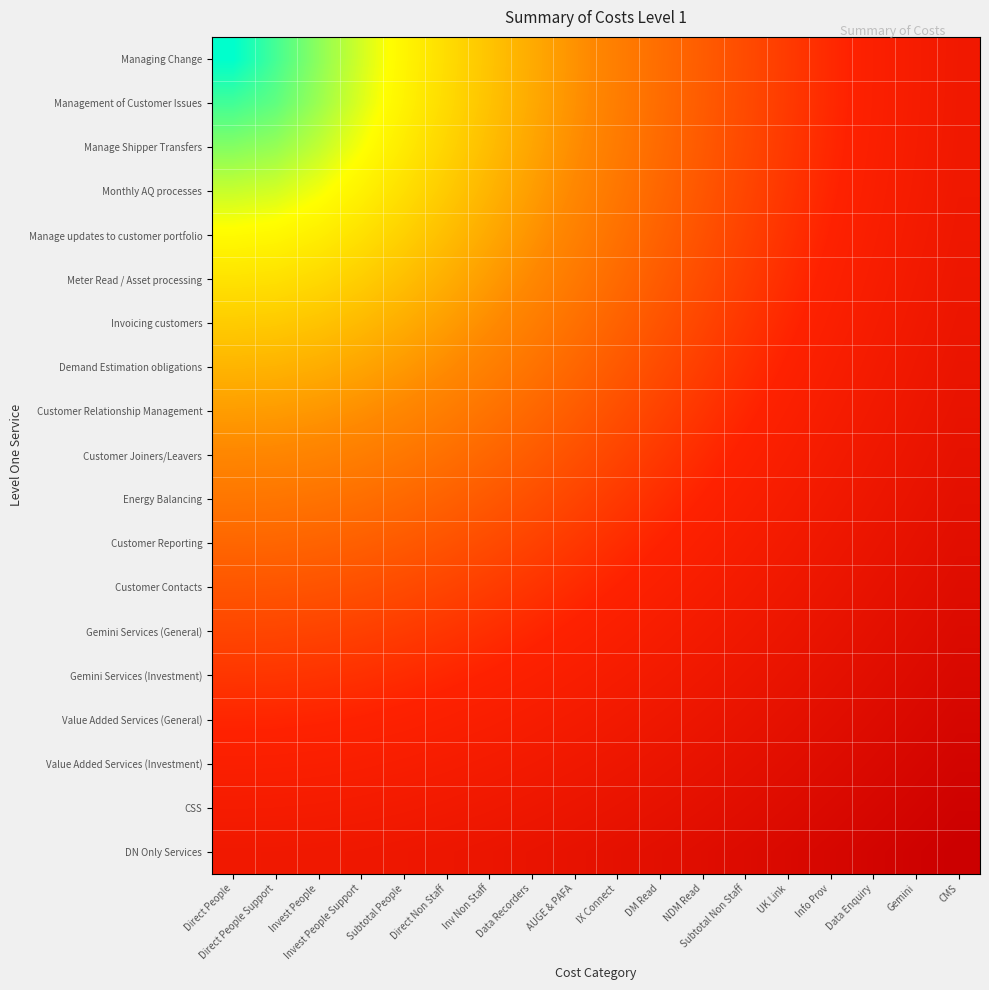

Reading left to right, what are all the values shown in this chart?

Managing Change: Direct People=0.0	Direct People Support=0.1	Invest People=0.2	Invest People Support=0.3	Subtotal People=0.4	Direct Non Staff=0.6	Inv Non Staff=0.7	Data Recorders=0.8	AUGE & PAFA=0.9	IX Connect=1.0	DM Read=1.1	NDM Read=1.2	Subtotal Non Staff=1.3	UK Link=1.4	Info Prov=1.6	Data Enquiry=1.7	Gemini=1.8	CMS=1.9
Management of Customer Issues: Direct People=0.1	Direct People Support=0.2	Invest People=0.2	Invest People Support=0.3	Subtotal People=0.5	Direct Non Staff=0.6	Inv Non Staff=0.7	Data Recorders=0.8	AUGE & PAFA=0.9	IX Connect=1.0	DM Read=1.1	NDM Read=1.2	Subtotal Non Staff=1.3	UK Link=1.4	Info Prov=1.6	Data Enquiry=1.7	Gemini=1.8	CMS=1.9
Manage Shipper Transfers: Direct People=0.2	Direct People Support=0.2	Invest People=0.3	Invest People Support=0.4	Subtotal People=0.5	Direct Non Staff=0.6	Inv Non Staff=0.7	Data Recorders=0.8	AUGE & PAFA=0.9	IX Connect=1.0	DM Read=1.1	NDM Read=1.2	Subtotal Non Staff=1.3	UK Link=1.5	Info Prov=1.6	Data Enquiry=1.7	Gemini=1.8	CMS=1.9
Monthly AQ processes: Direct People=0.3	Direct People Support=0.3	Invest People=0.4	Invest People Support=0.5	Subtotal People=0.5	Direct Non Staff=0.6	Inv Non Staff=0.7	Data Recorders=0.8	AUGE & PAFA=0.9	IX Connect=1.0	DM Read=1.2	NDM Read=1.3	Subtotal Non Staff=1.4	UK Link=1.5	Info Prov=1.6	Data Enquiry=1.7	Gemini=1.8	CMS=1.9
Manage updates to customer portfolio: Direct People=0.4	Direct People Support=0.4	Invest People=0.5	Invest People Support=0.5	Subtotal People=0.6	Direct Non Staff=0.7	Inv Non Staff=0.8	Data Recorders=0.9	AUGE & PAFA=1.0	IX Connect=1.1	DM Read=1.2	NDM Read=1.3	Subtotal Non Staff=1.4	UK Link=1.5	Info Prov=1.6	Data Enquiry=1.7	Gemini=1.8	CMS=1.9
Meter Read / Asset processing: Direct People=0.5	Direct People Support=0.5	Invest People=0.6	Invest People Support=0.6	Subtotal People=0.7	Direct Non Staff=0.8	Inv Non Staff=0.8	Data Recorders=0.9	AUGE & PAFA=1.0	IX Connect=1.1	DM Read=1.2	NDM Read=1.3	Subtotal Non Staff=1.4	UK Link=1.5	Info Prov=1.6	Data Enquiry=1.7	Gemini=1.9	CMS=2.0
Invoicing customers: Direct People=0.6	Direct People Support=0.6	Invest People=0.7	Invest People Support=0.7	Subtotal People=0.8	Direct Non Staff=0.8	Inv Non Staff=0.9	Data Recorders=1.0	AUGE & PAFA=1.1	IX Connect=1.2	DM Read=1.3	NDM Read=1.4	Subtotal Non Staff=1.5	UK Link=1.6	Info Prov=1.7	Data Enquiry=1.8	Gemini=1.9	CMS=2.0
Demand Estimation obligations: Direct People=0.7	Direct People Support=0.7	Invest People=0.8	Invest People Support=0.8	Subtotal People=0.9	Direct Non Staff=0.9	Inv Non Staff=1.0	Data Recorders=1.1	AUGE & PAFA=1.2	IX Connect=1.2	DM Read=1.3	NDM Read=1.4	Subtotal Non Staff=1.5	UK Link=1.6	Info Prov=1.7	Data Enquiry=1.8	Gemini=1.9	CMS=2.0
Customer Relationship Management: Direct People=0.8	Direct People Support=0.8	Invest People=0.9	Invest People Support=0.9	Subtotal People=1.0	Direct Non Staff=1.0	Inv Non Staff=1.1	Data Recorders=1.1	AUGE & PAFA=1.2	IX Connect=1.3	DM Read=1.4	NDM Read=1.5	Subtotal Non Staff=1.6	UK Link=1.7	Info Prov=1.8	Data Enquiry=1.9	Gemini=2.0	CMS=2.1
Customer Joiners/Leavers: Direct People=0.9	Direct People Support=1.0	Invest People=1.0	Invest People Support=1.0	Subtotal People=1.0	Direct Non Staff=1.1	Inv Non Staff=1.2	Data Recorders=1.2	AUGE & PAFA=1.3	IX Connect=1.4	DM Read=1.5	NDM Read=1.5	Subtotal Non Staff=1.6	UK Link=1.7	Info Prov=1.8	Data Enquiry=1.9	Gemini=2.0	CMS=2.1
Energy Balancing: Direct People=1.1	Direct People Support=1.1	Invest People=1.1	Invest People Support=1.1	Subtotal People=1.1	Direct Non Staff=1.2	Inv Non Staff=1.2	Data Recorders=1.3	AUGE & PAFA=1.4	IX Connect=1.5	DM Read=1.5	NDM Read=1.6	Subtotal Non Staff=1.7	UK Link=1.8	Info Prov=1.9	Data Enquiry=2.0	Gemini=2.1	CMS=2.2
Customer Reporting: Direct People=1.2	Direct People Support=1.2	Invest People=1.2	Invest People Support=1.2	Subtotal People=1.2	Direct Non Staff=1.3	Inv Non Staff=1.3	Data Recorders=1.4	AUGE & PAFA=1.5	IX Connect=1.5	DM Read=1.6	NDM Read=1.7	Subtotal Non Staff=1.8	UK Link=1.9	Info Prov=1.9	Data Enquiry=2.0	Gemini=2.1	CMS=2.2
Customer Contacts: Direct People=1.3	Direct People Support=1.3	Invest People=1.3	Invest People Support=1.3	Subtotal People=1.3	Direct Non Staff=1.4	Inv Non Staff=1.4	Data Recorders=1.5	AUGE & PAFA=1.5	IX Connect=1.6	DM Read=1.7	NDM Read=1.8	Subtotal Non Staff=1.8	UK Link=1.9	Info Prov=2.0	Data Enquiry=2.1	Gemini=2.2	CMS=2.3
Gemini Services (General): Direct People=1.4	Direct People Support=1.4	Invest People=1.4	Invest People Support=1.4	Subtotal People=1.4	Direct Non Staff=1.5	Inv Non Staff=1.5	Data Recorders=1.6	AUGE & PAFA=1.6	IX Connect=1.7	DM Read=1.8	NDM Read=1.8	Subtotal Non Staff=1.9	UK Link=2.0	Info Prov=2.1	Data Enquiry=2.2	Gemini=2.2	CMS=2.3
Gemini Services (Investment): Direct People=1.5	Direct People Support=1.5	Invest People=1.5	Invest People Support=1.5	Subtotal People=1.5	Direct Non Staff=1.6	Inv Non Staff=1.6	Data Recorders=1.7	AUGE & PAFA=1.7	IX Connect=1.8	DM Read=1.8	NDM Read=1.9	Subtotal Non Staff=2.0	UK Link=2.1	Info Prov=2.1	Data Enquiry=2.2	Gemini=2.3	CMS=2.4
Value Added Services (General): Direct People=1.6	Direct People Support=1.6	Invest People=1.6	Invest People Support=1.6	Subtotal People=1.6	Direct Non Staff=1.7	Inv Non Staff=1.7	Data Recorders=1.8	AUGE & PAFA=1.8	IX Connect=1.9	DM Read=1.9	NDM Read=2.0	Subtotal Non Staff=2.1	UK Link=2.1	Info Prov=2.2	Data Enquiry=2.3	Gemini=2.4	CMS=2.5
Value Added Services (Investment): Direct People=1.7	Direct People Support=1.7	Invest People=1.7	Invest People Support=1.7	Subtotal People=1.7	Direct Non Staff=1.8	Inv Non Staff=1.8	Data Recorders=1.9	AUGE & PAFA=1.9	IX Connect=2.0	DM Read=2.0	NDM Read=2.1	Subtotal Non Staff=2.1	UK Link=2.2	Info Prov=2.3	Data Enquiry=2.4	Gemini=2.4	CMS=2.5
CSS: Direct People=1.8	Direct People Support=1.8	Invest People=1.8	Invest People Support=1.8	Subtotal People=1.8	Direct Non Staff=1.9	Inv Non Staff=1.9	Data Recorders=2.0	AUGE & PAFA=2.0	IX Connect=2.0	DM Read=2.1	NDM Read=2.2	Subtotal Non Staff=2.2	UK Link=2.3	Info Prov=2.4	Data Enquiry=2.4	Gemini=2.5	CMS=2.6
DN Only Services: Direct People=1.9	Direct People Support=1.9	Invest People=1.9	Invest People Support=1.9	Subtotal People=1.9	Direct Non Staff=2.0	Inv Non Staff=2.0	Data Recorders=2.0	AUGE & PAFA=2.1	IX Connect=2.1	DM Read=2.2	NDM Read=2.3	Subtotal Non Staff=2.3	UK Link=2.4	Info Prov=2.5	Data Enquiry=2.5	Gemini=2.6	CMS=2.7